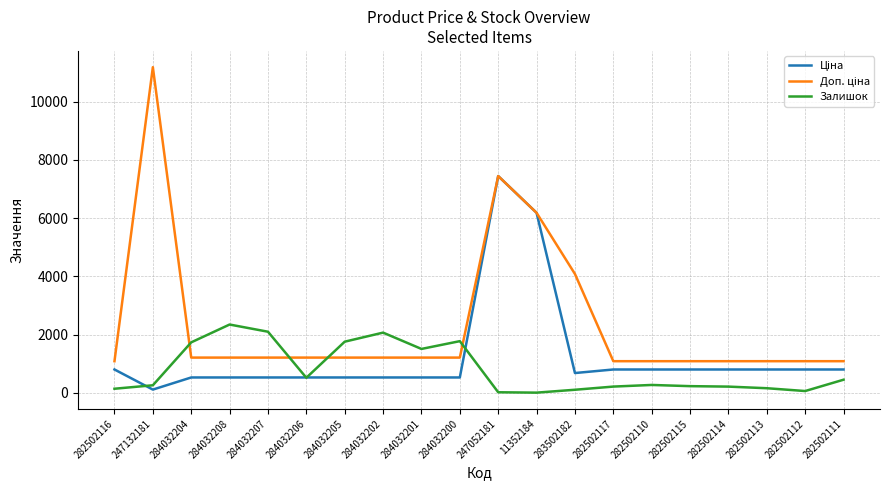

The value of Залишок at 284032201 is 1508.0. True or false?

True